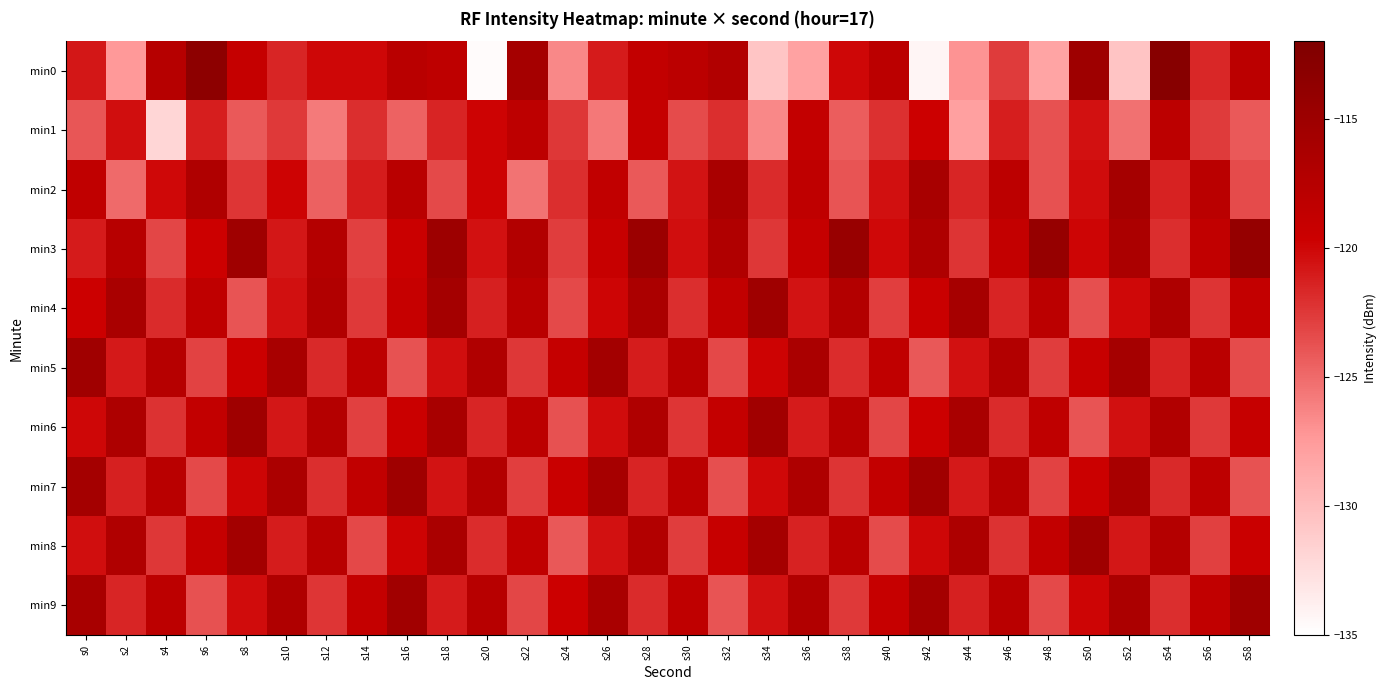

Reading left to right, transcribe all the data shown in this chart.

min0: s0=-120.8	s2=-127.3	s4=-117.5	s6=-113.5	s8=-119.0	s10=-121.6	s12=-120.0	s14=-120.1	s16=-117.8	s18=-118.4	s20=-134.7	s22=-115.8	s24=-126.5	s26=-121.0	s28=-118.7	s30=-118.1	s32=-117.0	s34=-130.7	s36=-128.0	s38=-120.0	s40=-118.1	s42=-134.3	s44=-127.1	s46=-122.7	s48=-128.2	s50=-115.1	s52=-130.5	s54=-112.8	s56=-121.7	s58=-118.1
min1: s0=-124.0	s2=-120.4	s4=-131.9	s6=-121.3	s8=-124.2	s10=-122.6	s12=-125.8	s14=-122.0	s16=-124.6	s18=-121.4	s20=-119.8	s22=-118.2	s24=-122.5	s26=-125.7	s28=-119.0	s30=-123.5	s32=-122.0	s34=-126.5	s36=-118.8	s38=-124.3	s40=-122.1	s42=-119.7	s44=-127.9	s46=-121.2	s48=-123.8	s50=-120.5	s52=-125.3	s54=-118.1	s56=-122.7	s58=-124.2
min2: s0=-118.5	s2=-125.0	s4=-120.1	s6=-116.8	s8=-122.3	s10=-119.9	s12=-124.6	s14=-121.1	s16=-117.8	s18=-123.3	s20=-119.9	s22=-125.5	s24=-122.0	s26=-118.6	s28=-124.1	s30=-120.7	s32=-116.3	s34=-121.8	s36=-118.4	s38=-123.9	s40=-120.5	s42=-116.0	s44=-121.6	s46=-118.2	s48=-123.7	s50=-120.3	s52=-115.8	s54=-121.4	s56=-117.9	s58=-123.5
min3: s0=-121.0	s2=-117.6	s4=-123.2	s6=-119.7	s8=-115.3	s10=-120.8	s12=-117.4	s14=-122.9	s16=-119.5	s18=-115.0	s20=-120.6	s22=-117.2	s24=-122.7	s26=-119.3	s28=-114.8	s30=-120.4	s32=-116.9	s34=-122.5	s36=-119.0	s38=-114.6	s40=-120.2	s42=-116.7	s44=-122.3	s46=-118.8	s48=-114.4	s50=-119.9	s52=-116.5	s54=-122.0	s56=-118.6	s58=-114.2
min4: s0=-119.7	s2=-116.3	s4=-121.8	s6=-118.4	s8=-123.9	s10=-120.5	s12=-117.0	s14=-122.6	s16=-119.2	s18=-115.7	s20=-121.3	s22=-117.8	s24=-123.4	s26=-119.9	s28=-116.5	s30=-122.0	s32=-118.6	s34=-115.2	s36=-120.7	s38=-117.3	s40=-122.8	s42=-119.4	s44=-115.9	s46=-121.5	s48=-118.0	s50=-123.6	s52=-120.2	s54=-116.7	s56=-122.3	s58=-118.8
min5: s0=-115.4	s2=-120.9	s4=-117.5	s6=-123.0	s8=-119.6	s10=-116.2	s12=-121.7	s14=-118.3	s16=-123.8	s18=-120.4	s20=-116.9	s22=-122.5	s24=-119.0	s26=-115.6	s28=-121.2	s30=-117.7	s32=-123.3	s34=-119.8	s36=-116.4	s38=-121.9	s40=-118.5	s42=-124.0	s44=-120.6	s46=-117.2	s48=-122.7	s50=-119.3	s52=-115.8	s54=-121.4	s56=-117.9	s58=-123.5
min6: s0=-120.0	s2=-116.6	s4=-122.2	s6=-118.7	s8=-115.3	s10=-120.8	s12=-117.4	s14=-122.9	s16=-119.5	s18=-116.0	s20=-121.6	s22=-118.2	s24=-123.7	s26=-120.3	s28=-116.8	s30=-122.4	s32=-118.9	s34=-115.5	s36=-121.0	s38=-117.6	s40=-123.2	s42=-119.7	s44=-116.3	s46=-121.8	s48=-118.4	s50=-123.9	s52=-120.5	s54=-117.0	s56=-122.6	s58=-119.2
min7: s0=-115.7	s2=-121.3	s4=-117.8	s6=-123.4	s8=-119.9	s10=-116.5	s12=-122.0	s14=-118.6	s16=-115.2	s18=-120.7	s20=-117.3	s22=-122.8	s24=-119.4	s26=-115.9	s28=-121.5	s30=-118.0	s32=-123.6	s34=-120.2	s36=-116.7	s38=-122.3	s40=-118.8	s42=-115.4	s44=-120.9	s46=-117.5	s48=-123.0	s50=-119.6	s52=-116.2	s54=-121.7	s56=-118.3	s58=-123.8
min8: s0=-120.4	s2=-116.9	s4=-122.5	s6=-119.0	s8=-115.6	s10=-121.2	s12=-117.7	s14=-123.3	s16=-119.8	s18=-116.4	s20=-121.9	s22=-118.5	s24=-124.0	s26=-120.6	s28=-117.2	s30=-122.7	s32=-119.3	s34=-115.8	s36=-121.4	s38=-117.9	s40=-123.5	s42=-120.0	s44=-116.6	s46=-122.2	s48=-118.7	s50=-115.3	s52=-120.8	s54=-117.4	s56=-122.9	s58=-119.5
min9: s0=-116.0	s2=-121.6	s4=-118.2	s6=-123.7	s8=-120.3	s10=-116.8	s12=-122.4	s14=-118.9	s16=-115.5	s18=-121.0	s20=-117.6	s22=-123.2	s24=-119.7	s26=-116.3	s28=-121.8	s30=-118.4	s32=-123.9	s34=-120.5	s36=-117.0	s38=-122.6	s40=-119.2	s42=-115.7	s44=-121.3	s46=-117.8	s48=-123.4	s50=-119.9	s52=-116.5	s54=-122.0	s56=-118.6	s58=-115.2